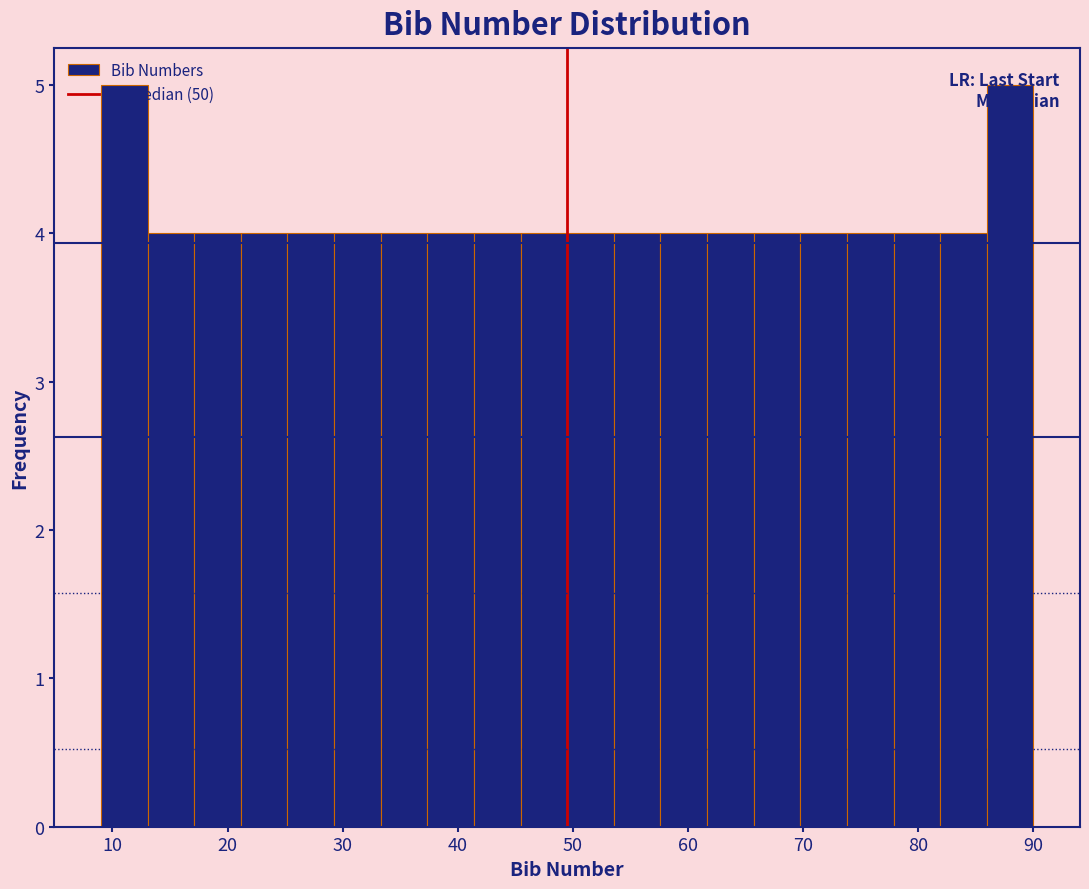

Reading left to right, transcribe this chart: for each bar, give the range it covers on the x-axis and its height. Neither the bar edges nor the heights are printed on the chart, so give them approximately, as read against the axes.

9 to 13: 5
13 to 17: 4
17 to 21: 4
21 to 25: 4
25 to 29: 4
29 to 33: 4
33 to 37: 4
37 to 41: 4
41 to 45: 4
45 to 50: 4
50 to 54: 4
54 to 58: 4
58 to 62: 4
62 to 66: 4
66 to 70: 4
70 to 74: 4
74 to 78: 4
78 to 82: 4
82 to 86: 4
86 to 90: 5